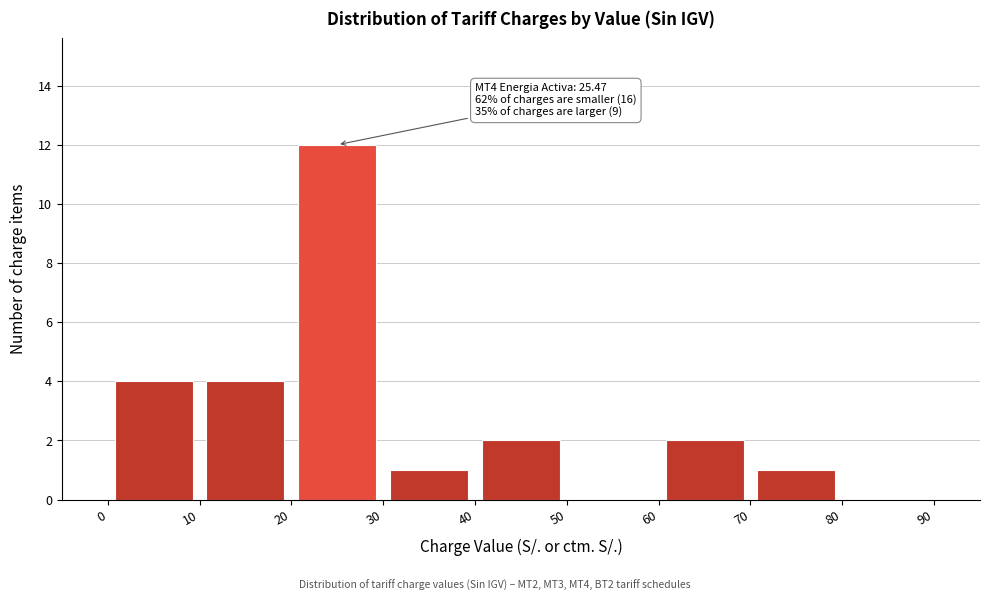

Which range on the x-axis has the tallest bar?

20 to 30